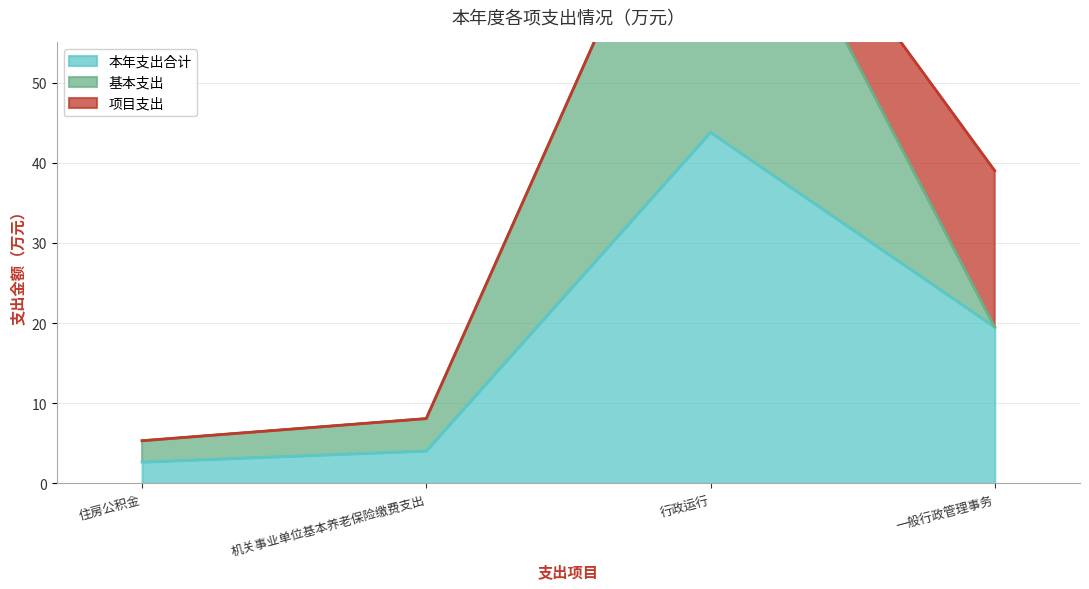

How many series are shown in this chart?

3